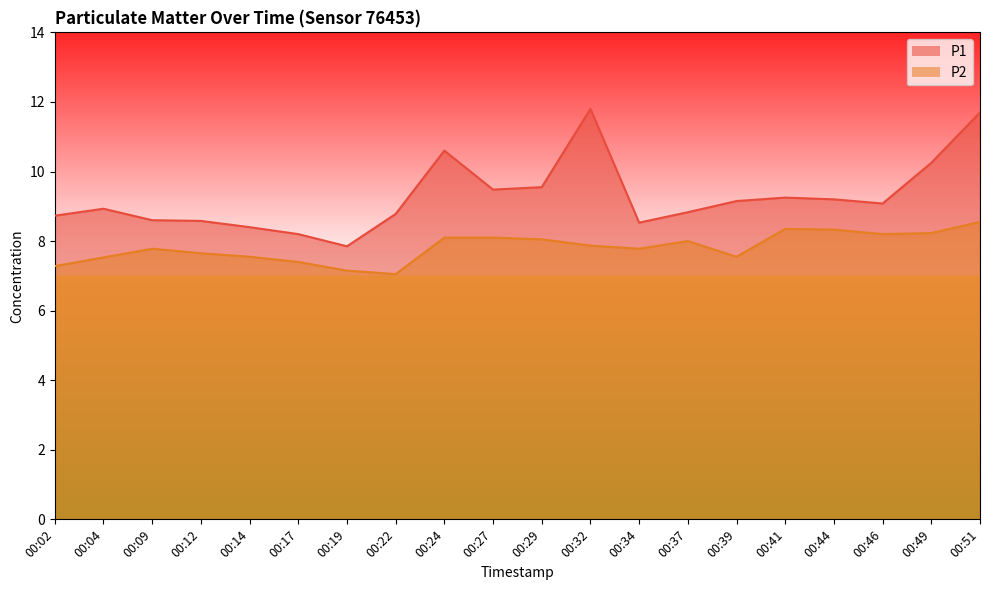

At which category does the chart reach its minimum across all series?

00:22